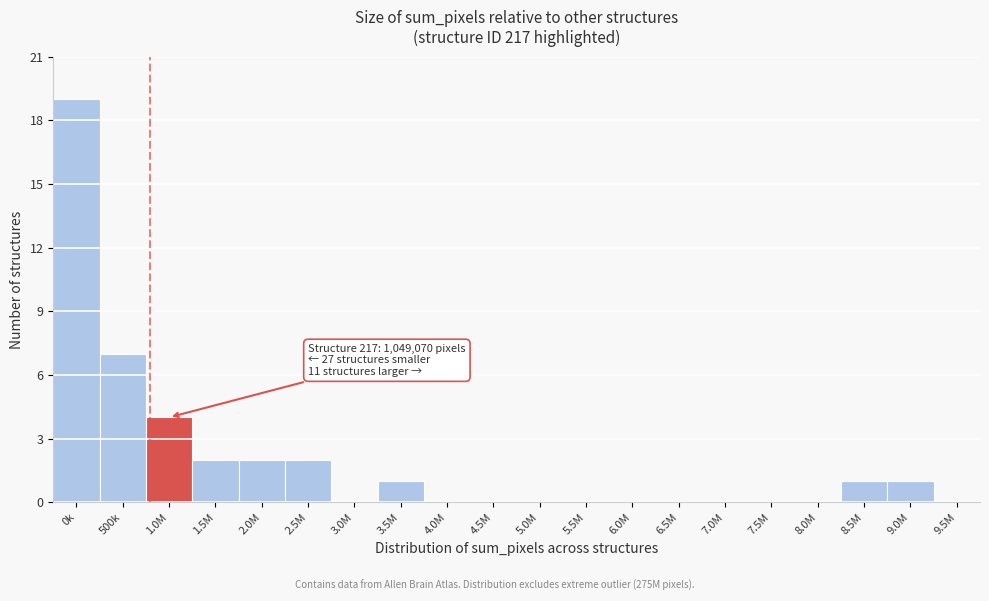

Reading left to right, what are all the values shown in this chart?

0k=19	500k=7	1.0M=4	1.5M=2	2.0M=2	2.5M=2	3.0M=0	3.5M=1	4.0M=0	4.5M=0	5.0M=0	5.5M=0	6.0M=0	6.5M=0	7.0M=0	7.5M=0	8.0M=0	8.5M=1	9.0M=1	9.5M=0